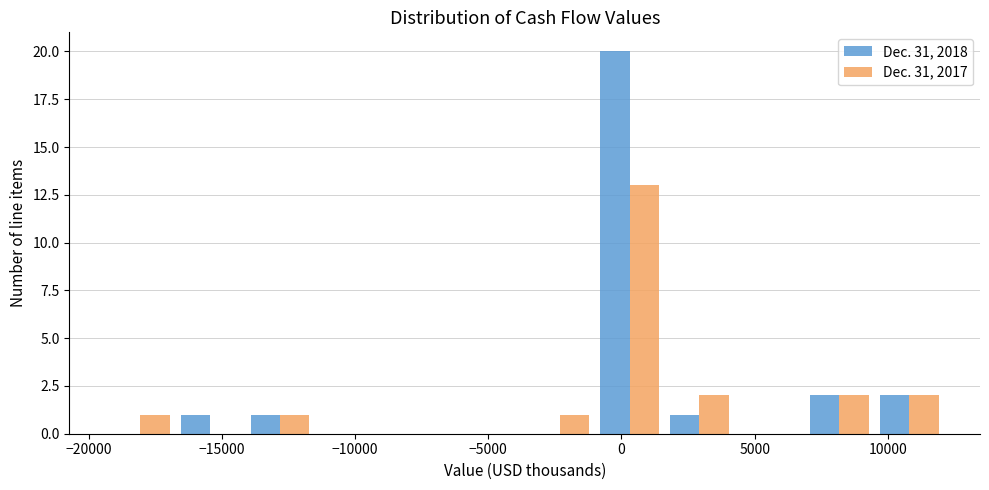

In the Dec. 31, 2018 series, which range on the x-axis has the tallest bar?

-1000 to 1500